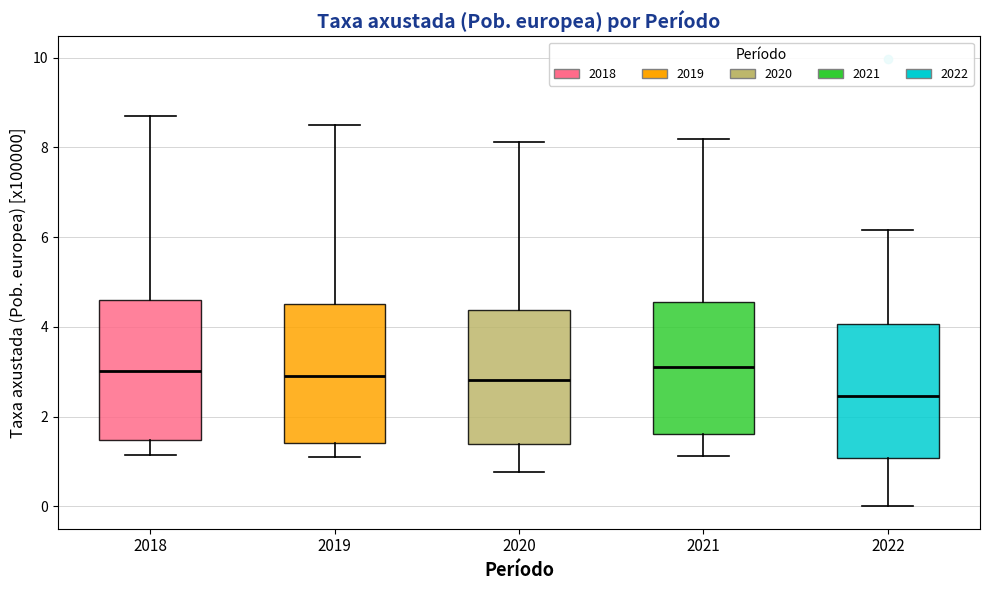

Reading left to right, read every box against the y-axis: the position of its median line, the range the box covers, and the ends of its whiskers. The values are not printed on the chart, so give them approximately, as read against the axis.

2018: median 3.0, box 1.4 to 4.6, whiskers 1.2 to 8.8
2019: median 3.0, box 1.4 to 4.6, whiskers 1.2 to 8.6
2020: median 2.8, box 1.4 to 4.4, whiskers 0.8 to 8.2
2021: median 3.2, box 1.6 to 4.6, whiskers 1.2 to 8.2
2022: median 2.4, box 1.0 to 4.0, whiskers 0.0 to 6.2